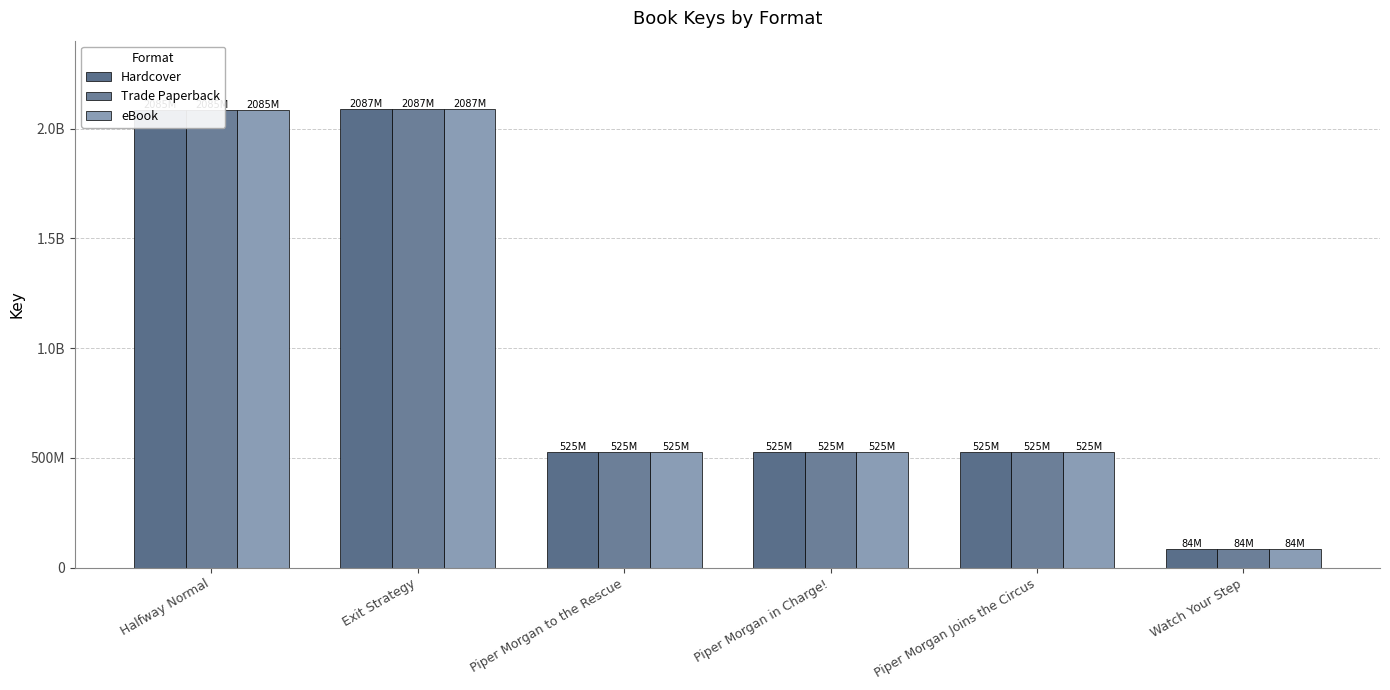

What is the value of the Trade Paperback bar at the 5th from the left?

525101898